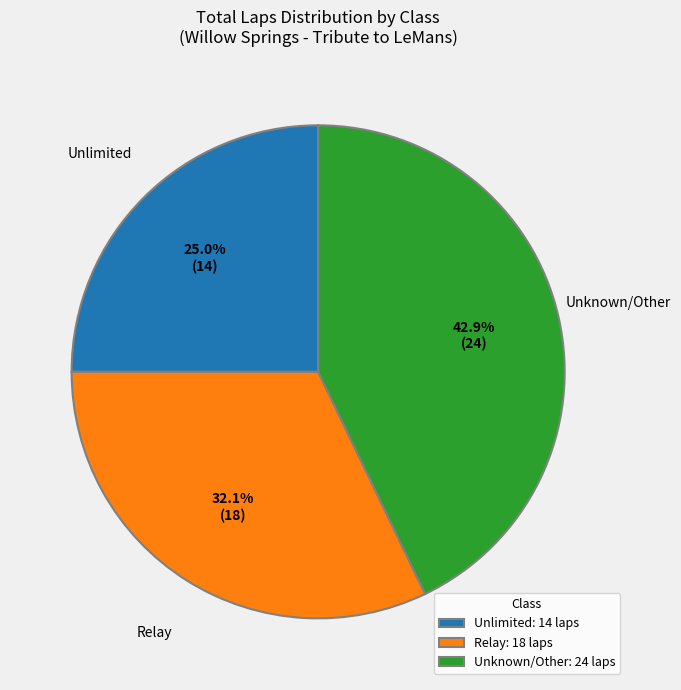

What is the ratio of the value at Unknown/Other: 24 laps to the value at Relay: 18 laps?

1.3